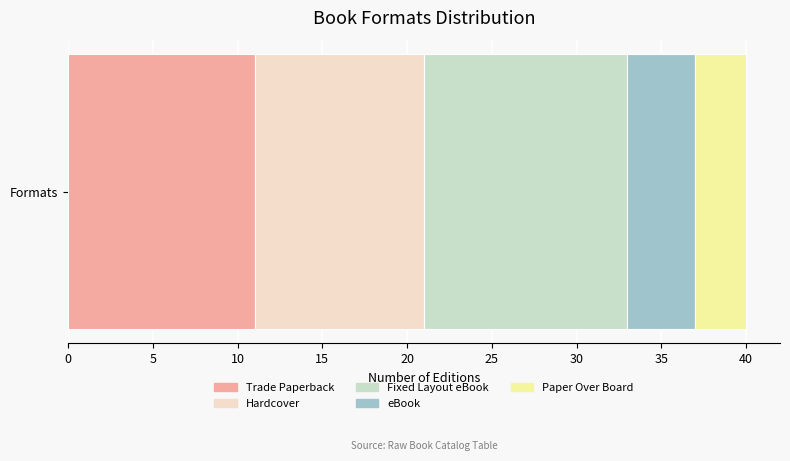

The Trade Paperback series shows 11 at Formats. True or false?

True